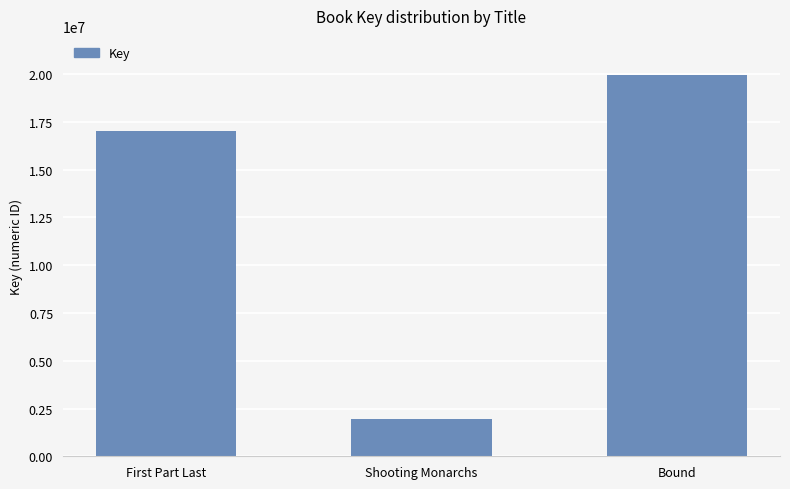

List the labels in order of value, largest first.

Bound, First Part Last, Shooting Monarchs